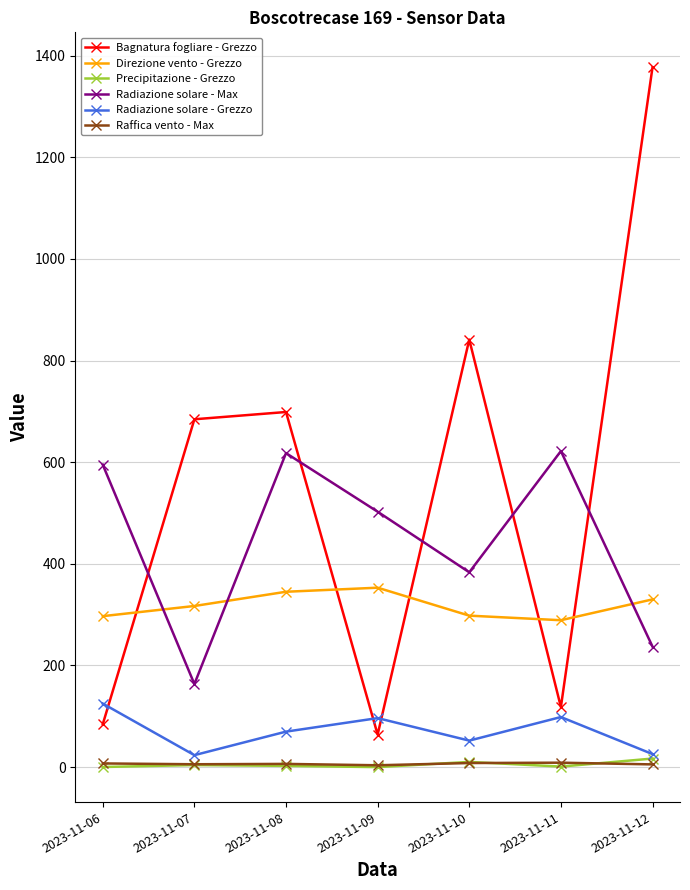

What is the sum of the Radiazione solare - Grezzo values at 2023-11-12 and 2023-11-07?

49.1